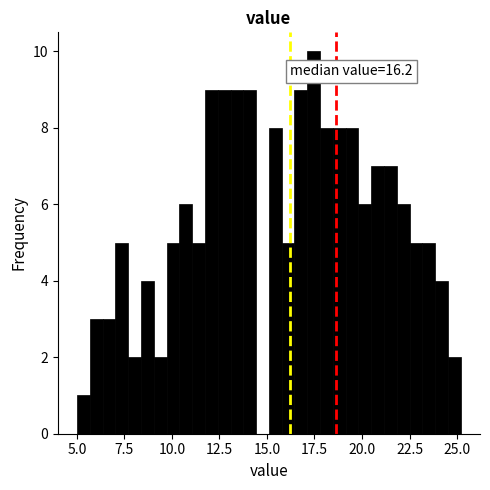

Read against the x-axis, roughly where is the centre of the tallest bar?

17.5